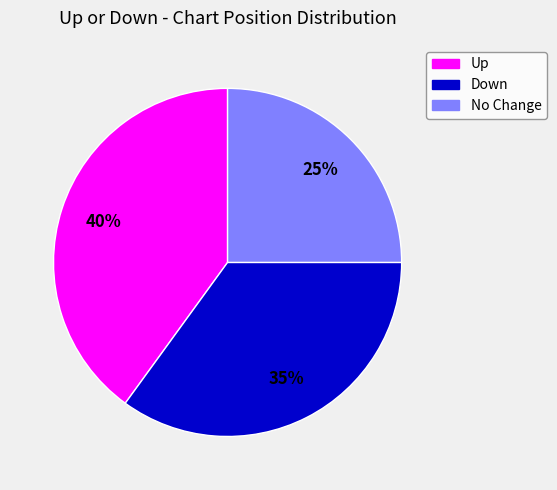

How many slices are in this pie chart?

3